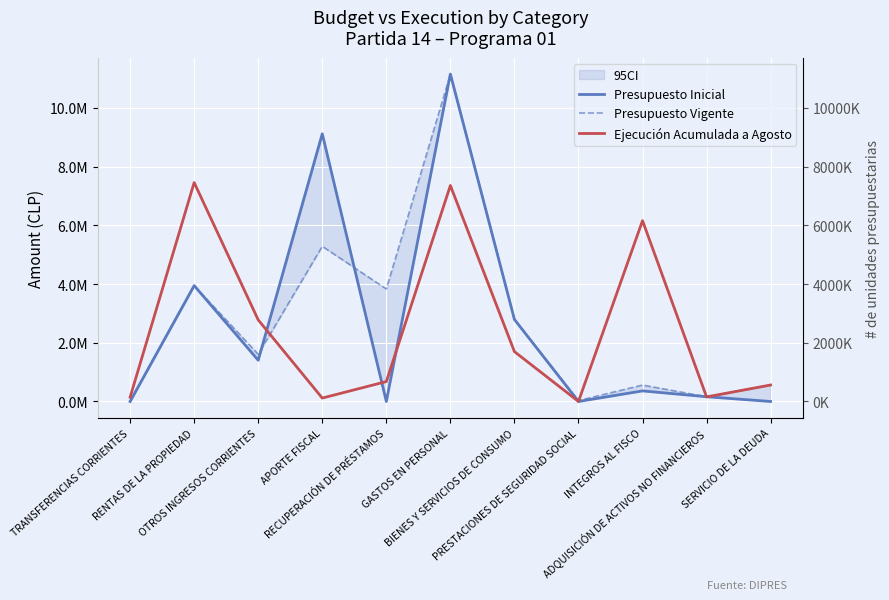

Reading left to right, transcribe all the data shown in this chart.

Presupuesto Inicial: TRANSFERENCIAS CORRIENTES=10	RENTAS DE LA PROPIEDAD=3947008	OTROS INGRESOS CORRIENTES=1404175	APORTE FISCAL=9117548	RECUPERACIÓN DE PRÉSTAMOS=0	GASTOS EN PERSONAL=11152436	BIENES Y SERVICIOS DE CONSUMO=2794115	PRESTACIONES DE SEGURIDAD SOCIAL=10	INTEGROS AL FISCO=360534	ADQUISICIÓN DE ACTIVOS NO FINANCIEROS=161646	SERVICIO DE LA DEUDA=10
Presupuesto Vigente: TRANSFERENCIAS CORRIENTES=10	RENTAS DE LA PROPIEDAD=3947008	OTROS INGRESOS CORRIENTES=1608284	APORTE FISCAL=5284547	RECUPERACIÓN DE PRÉSTAMOS=3833001	GASTOS EN PERSONAL=11146586	BIENES Y SERVICIOS DE CONSUMO=2794115	PRESTACIONES DE SEGURIDAD SOCIAL=31040	INTEGROS AL FISCO=559708	ADQUISICIÓN DE ACTIVOS NO FINANCIEROS=161646	SERVICIO DE LA DEUDA=561361
Ejecución Acumulada a Agosto: TRANSFERENCIAS CORRIENTES=145442	RENTAS DE LA PROPIEDAD=7458142	OTROS INGRESOS CORRIENTES=2777670	APORTE FISCAL=116278	RECUPERACIÓN DE PRÉSTAMOS=677834	GASTOS EN PERSONAL=7356187	BIENES Y SERVICIOS DE CONSUMO=1698112	PRESTACIONES DE SEGURIDAD SOCIAL=914	INTEGROS AL FISCO=6159267	ADQUISICIÓN DE ACTIVOS NO FINANCIEROS=155892	SERVICIO DE LA DEUDA=561350